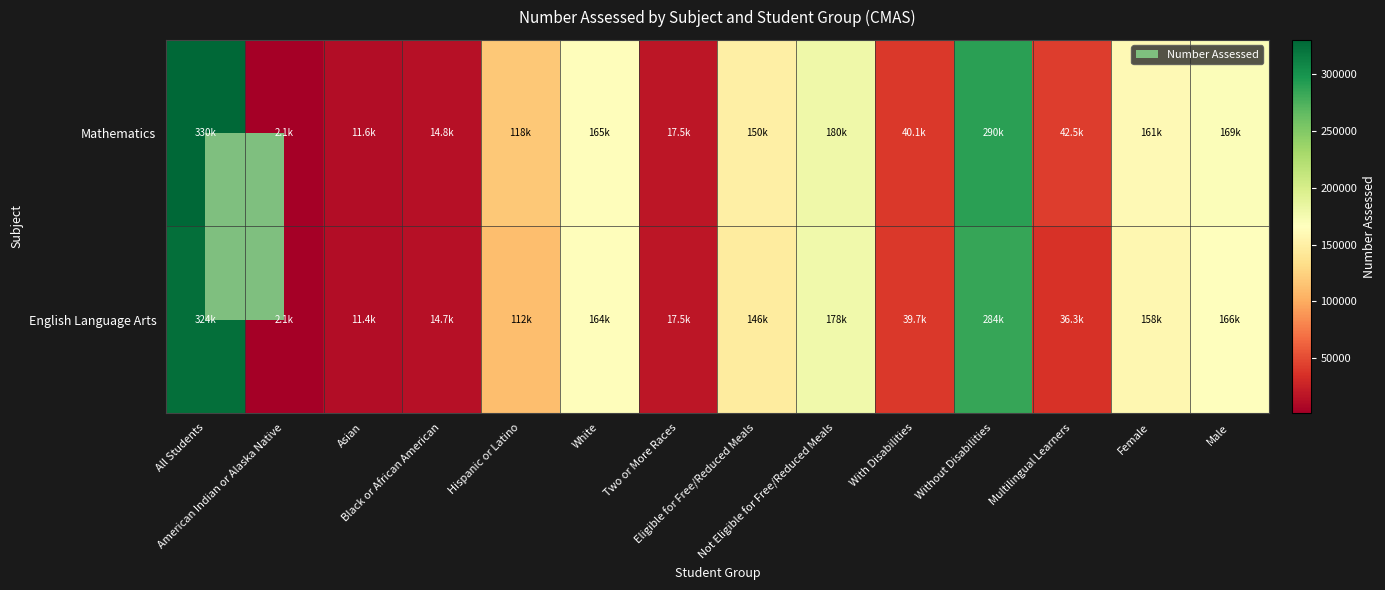

Reading left to right, extract all data points from this chart.

Mathematics: All Students=330145	American Indian or Alaska Native=2073	Asian=11610	Black or African American=14750	Hispanic or Latino=117571	White=164557	Two or More Races=17468	Eligible for Free/Reduced Meals=150458	Not Eligible for Free/Reduced Meals=179687	With Disabilities=40129	Without Disabilities=290016	Multilingual Learners=42489	Female=160731	Male=169330
English Language Arts: All Students=324067	American Indian or Alaska Native=2068	Asian=11442	Black or African American=14655	Hispanic or Latino=112104	White=164210	Two or More Races=17472	Eligible for Free/Reduced Meals=146362	Not Eligible for Free/Reduced Meals=177705	With Disabilities=39702	Without Disabilities=284365	Multilingual Learners=36341	Female=157893	Male=166088